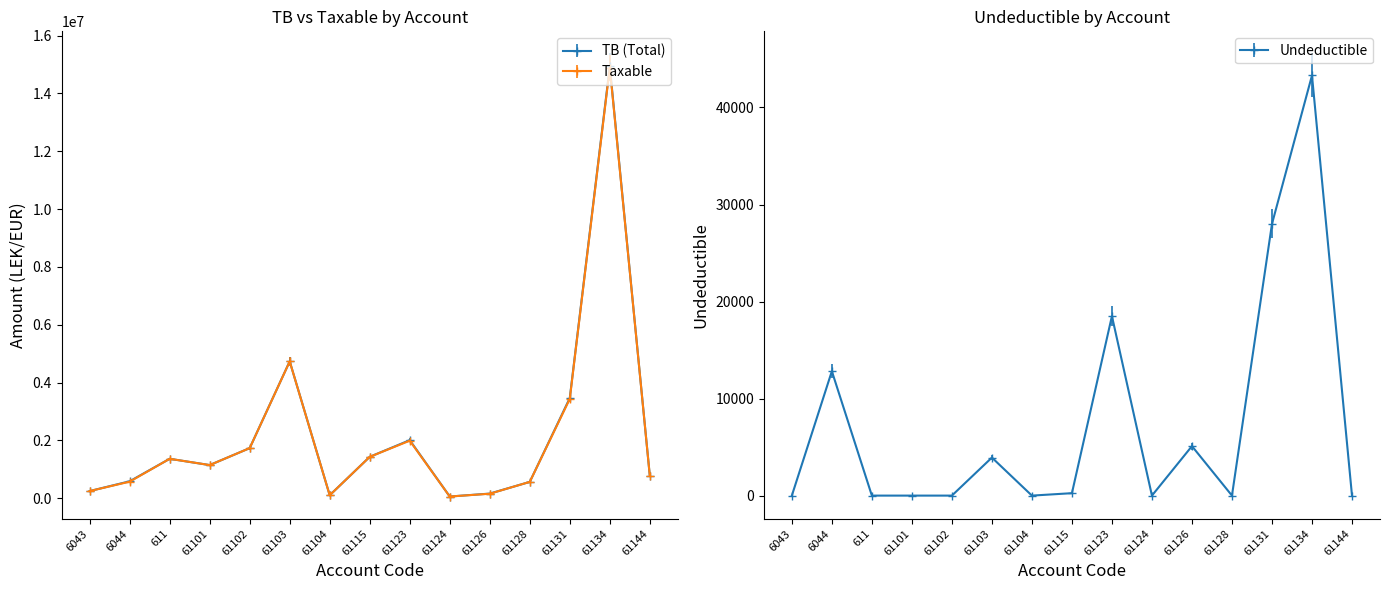

Which has a higher value, 61128 or 61102?

61102